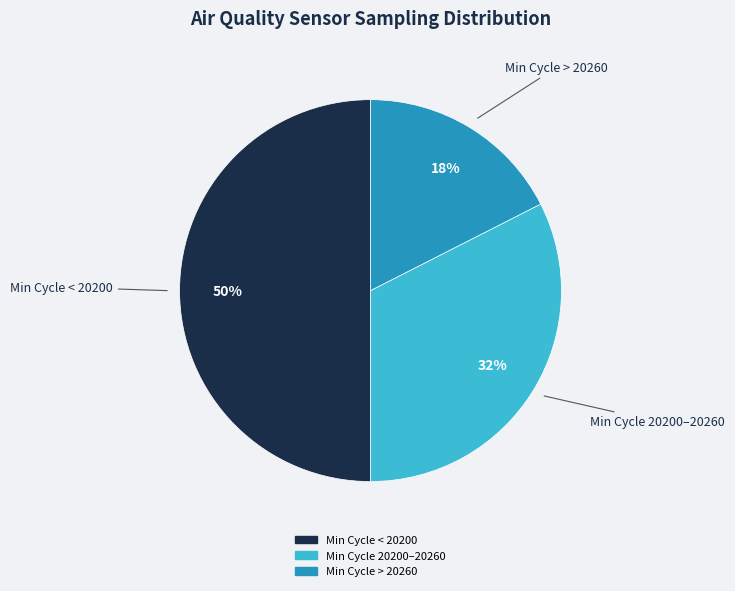

How many slices are in this pie chart?

3